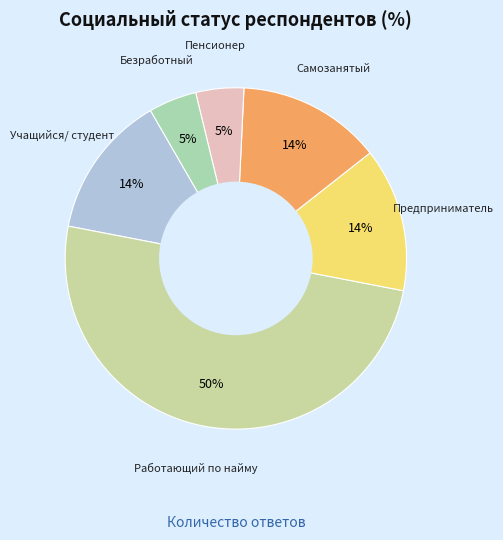

Which slice is the smallest?

Пенсионер